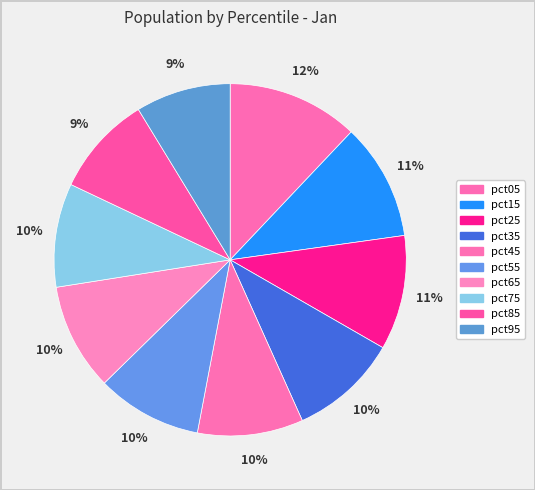

To the nearest percent, what is the difference between the pct45 and pct95 slice percentages?

1%